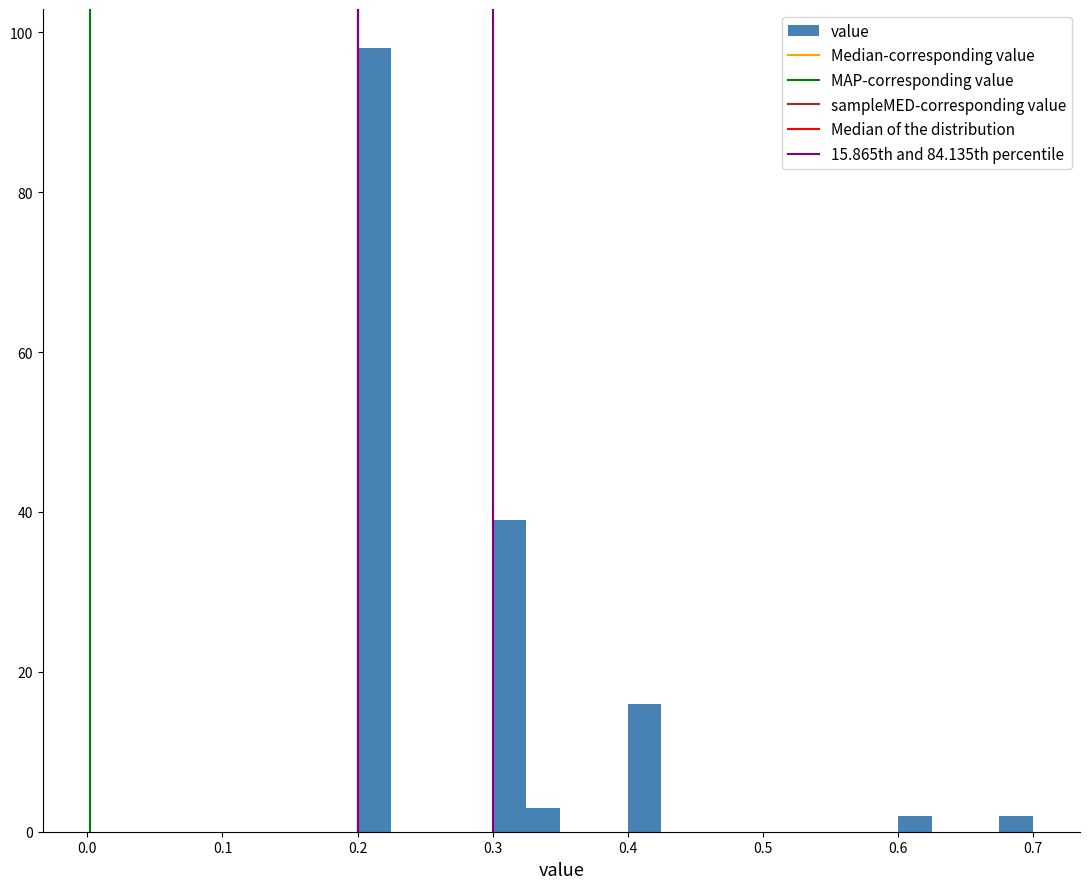

Around what value on the x-axis is the tallest bar? Give the approximate position of its centre, as read against the axis.

0.21